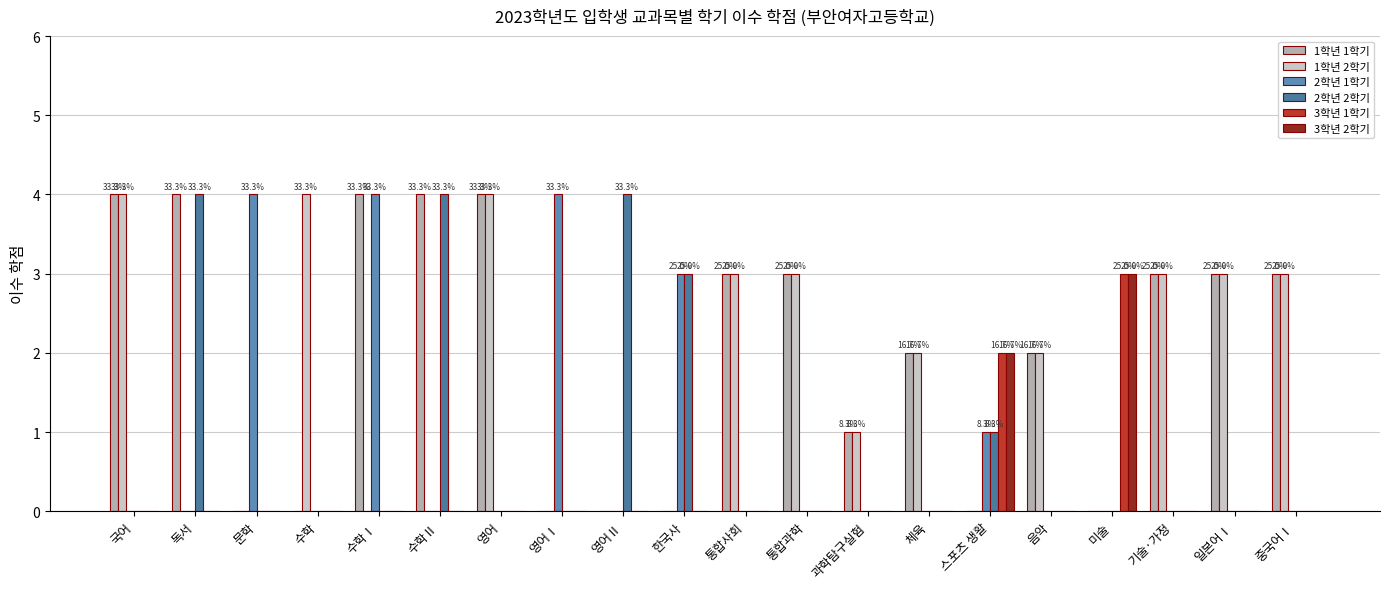

Which has a higher value, 영어Ⅱ or 독서?

독서